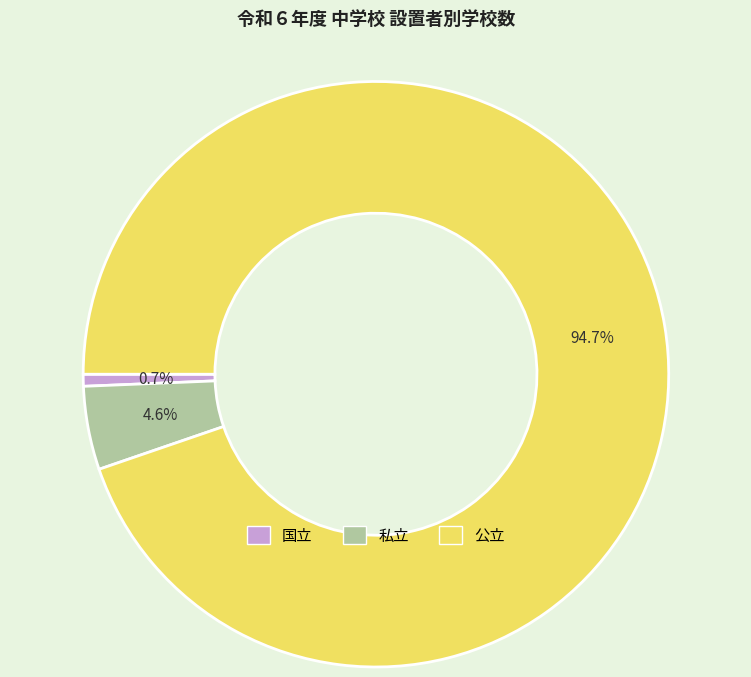

Which slice is the smallest?

国立